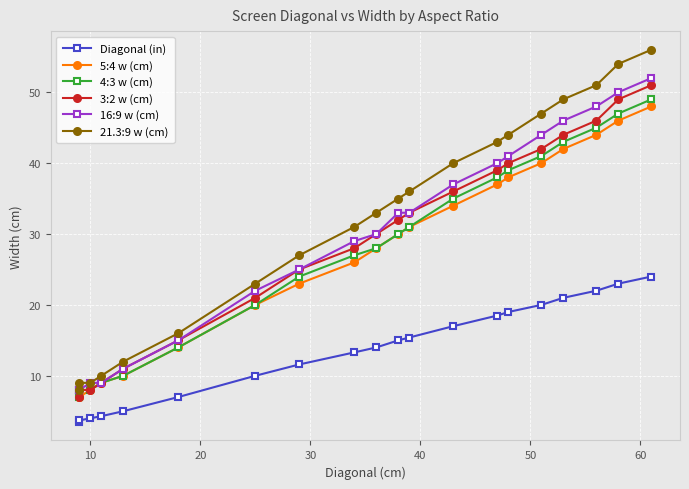

Is it true that 3:2 w (cm) equals 85.5 at 19?

False